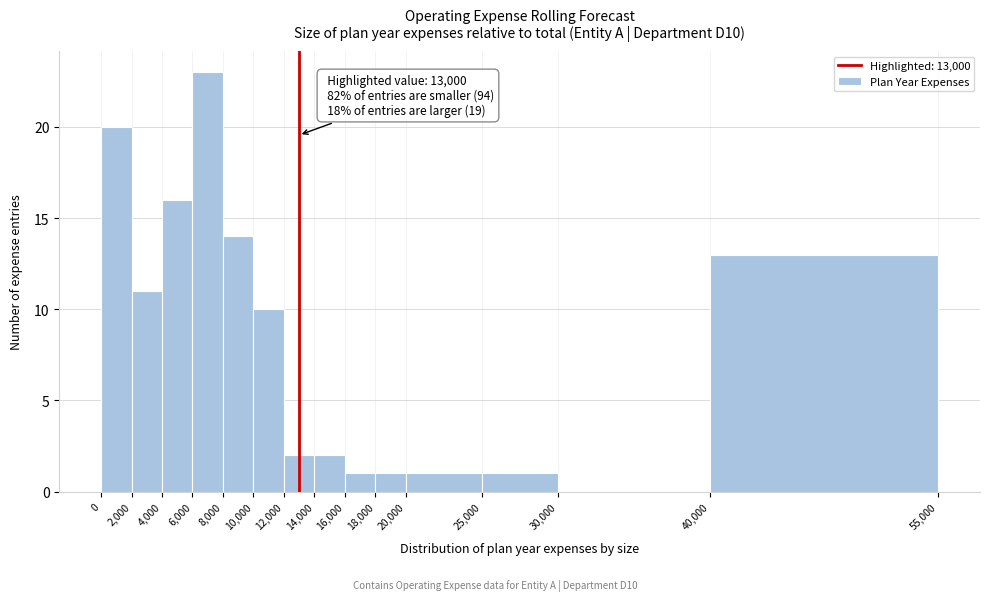

Over which range of the x-axis is the bar tallest?

6,000 to 8,000